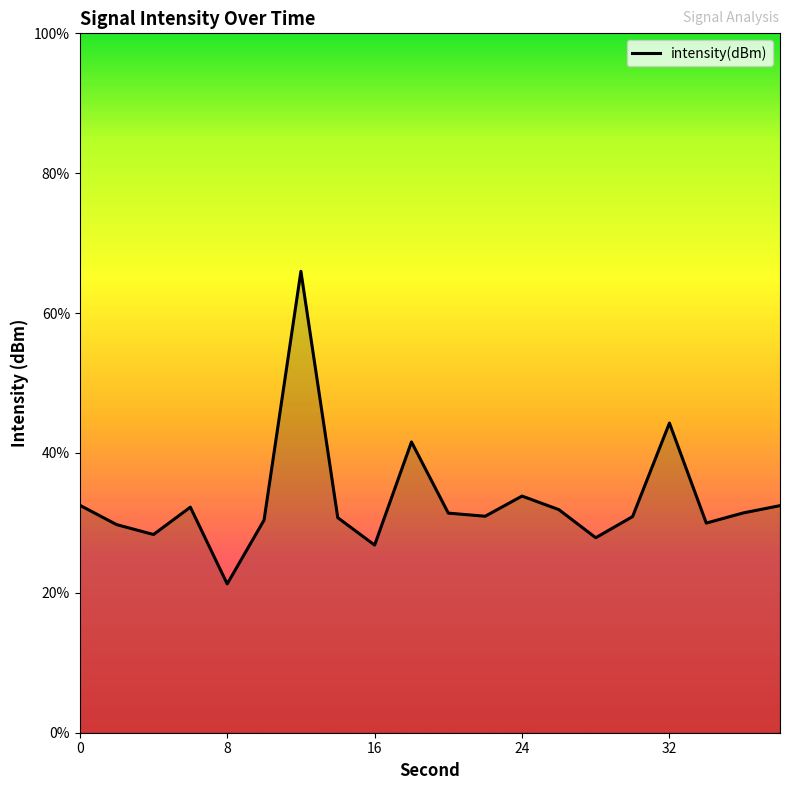

How many data points are less than -123?

17